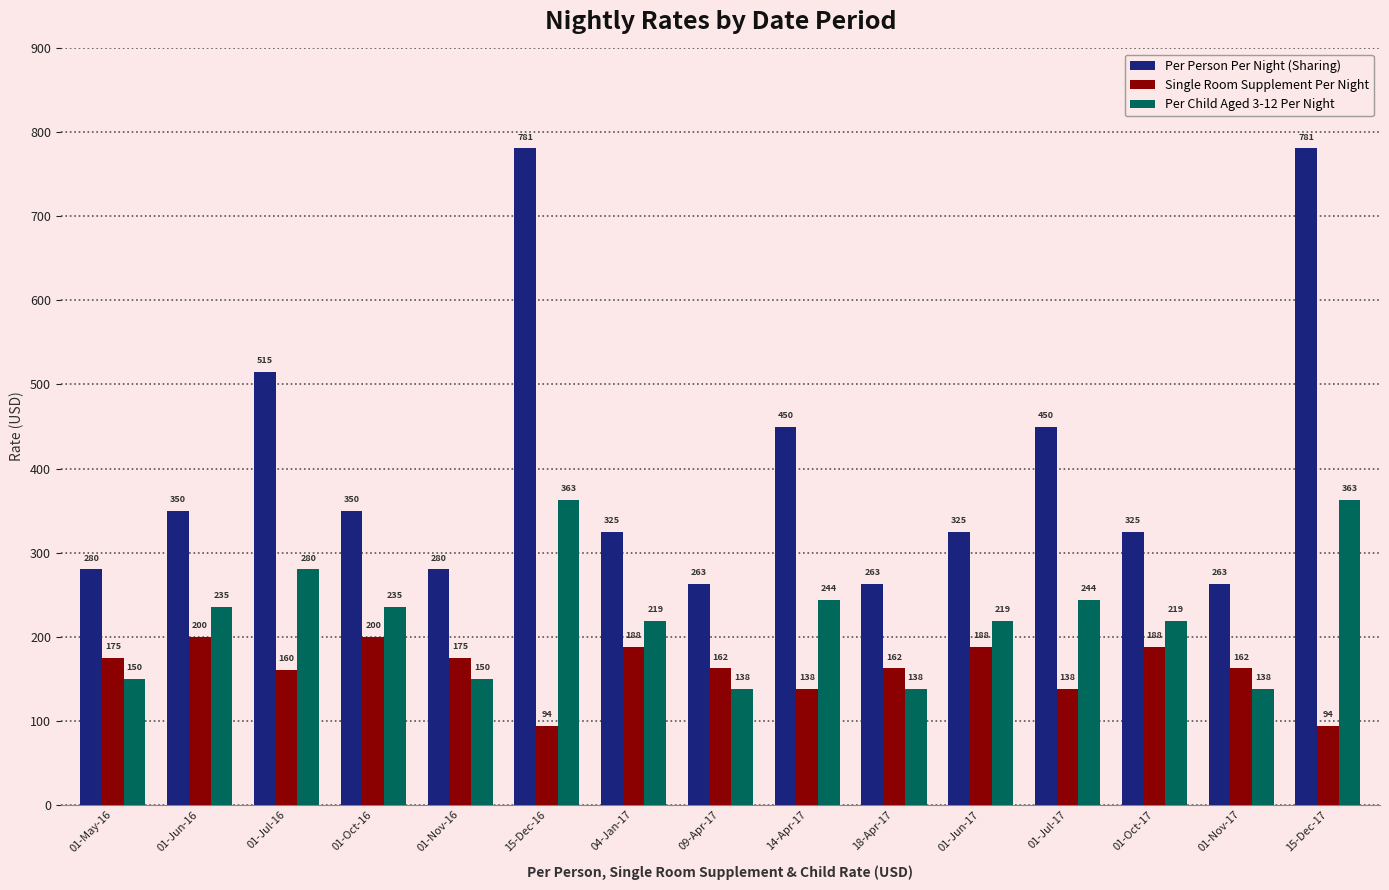

What is the smallest value displayed?

94